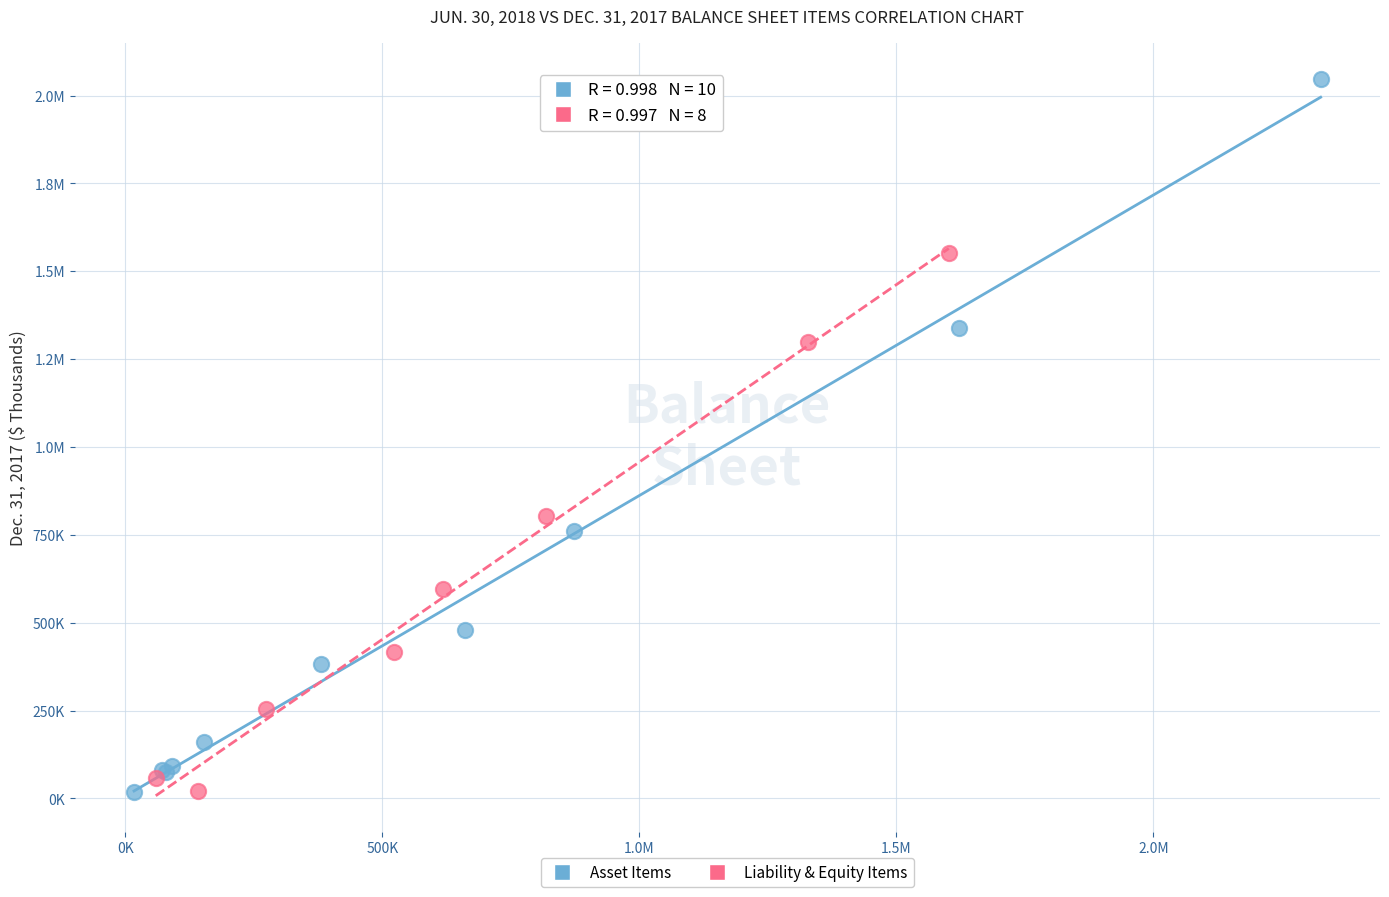

What are all the series names shown in the legend?

Asset Items, Liability & Equity Items